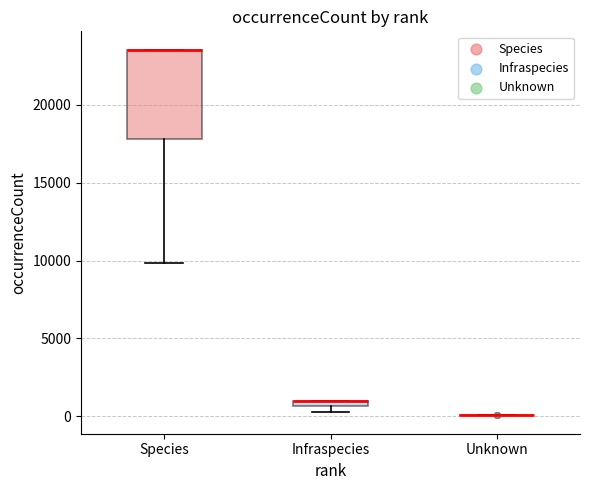

Which box is the tallest, from its lower edge to its upper edge?

Species